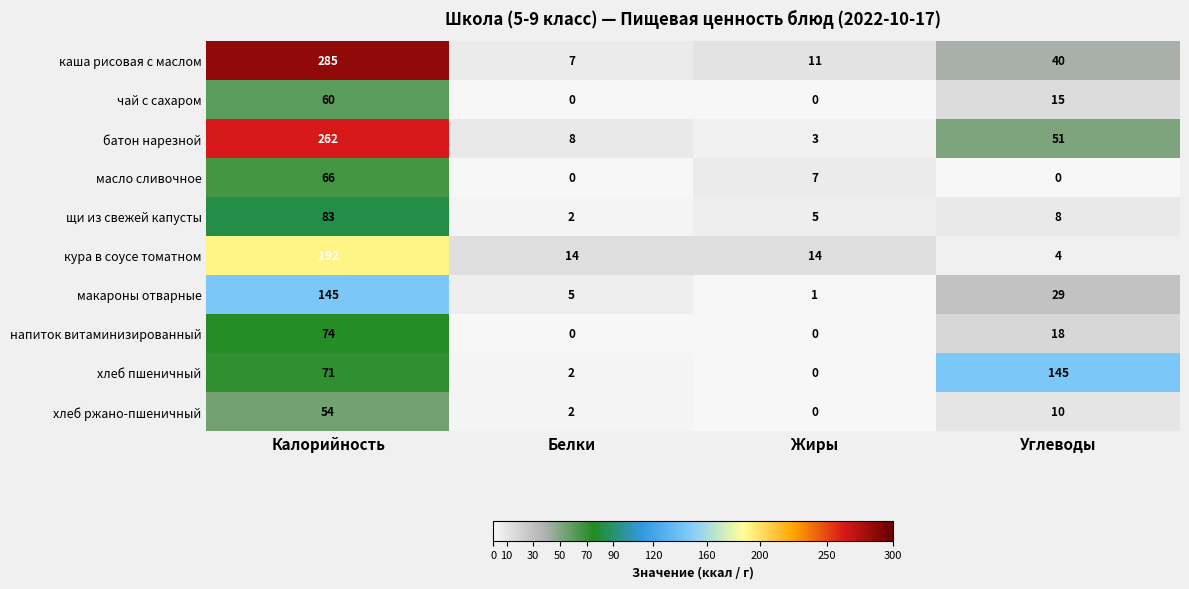

What is the average value of the масло сливочное series?

18